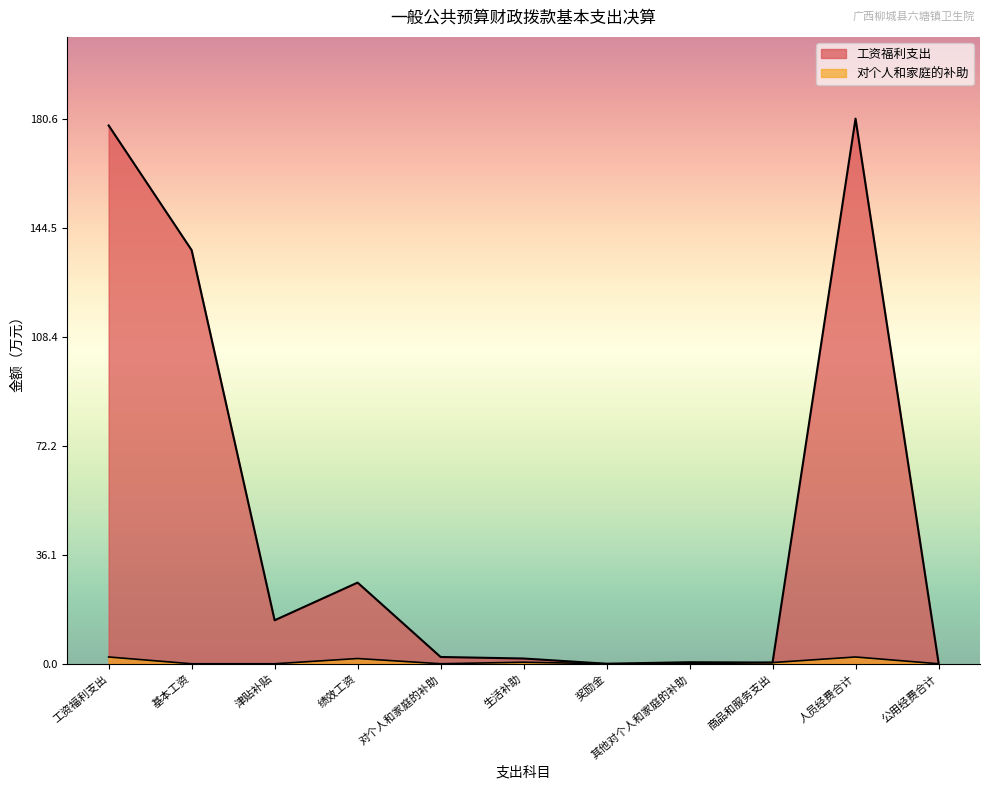

What are all the series names shown in the legend?

工资福利支出, 对个人和家庭的补助